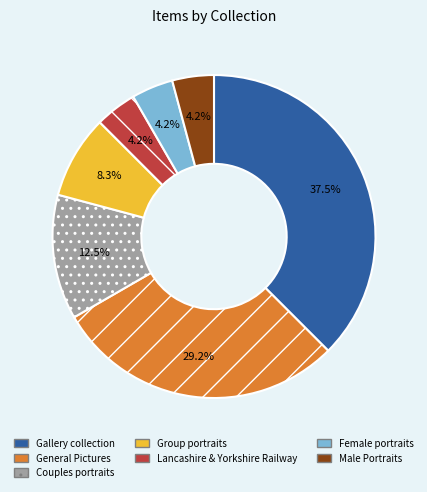

Is there a majority slice in this chart?

No